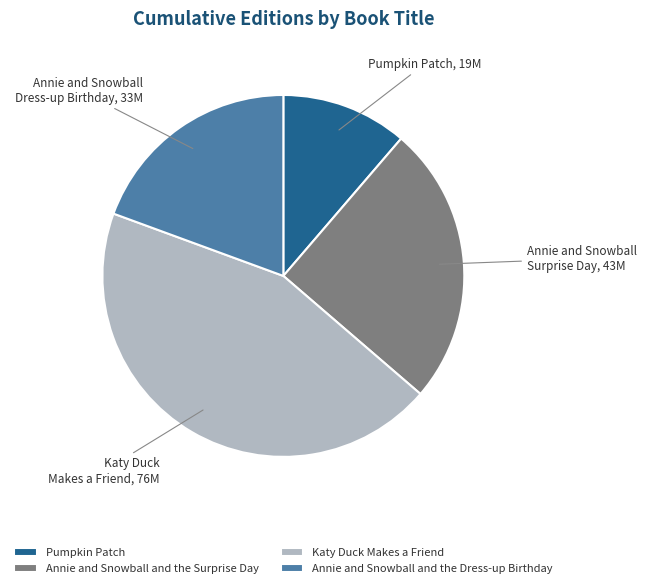

Rank the categories by value from highest to lowest.

Katy Duck Makes a Friend, Annie and Snowball and the Surprise Day, Annie and Snowball and the Dress-up Birthday, Pumpkin Patch